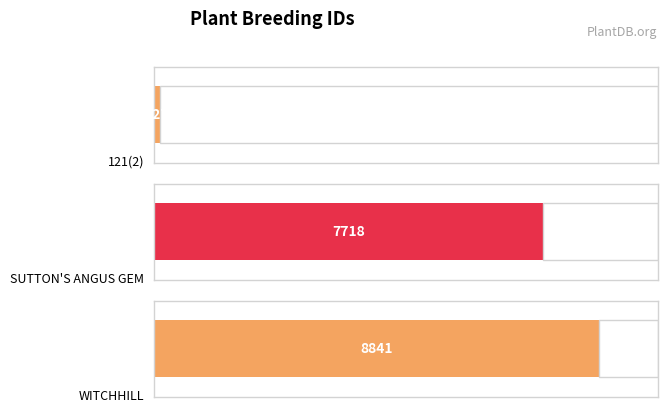

Rank the categories by value from lowest to highest.

121(2), SUTTON'S ANGUS GEM, WITCHHILL